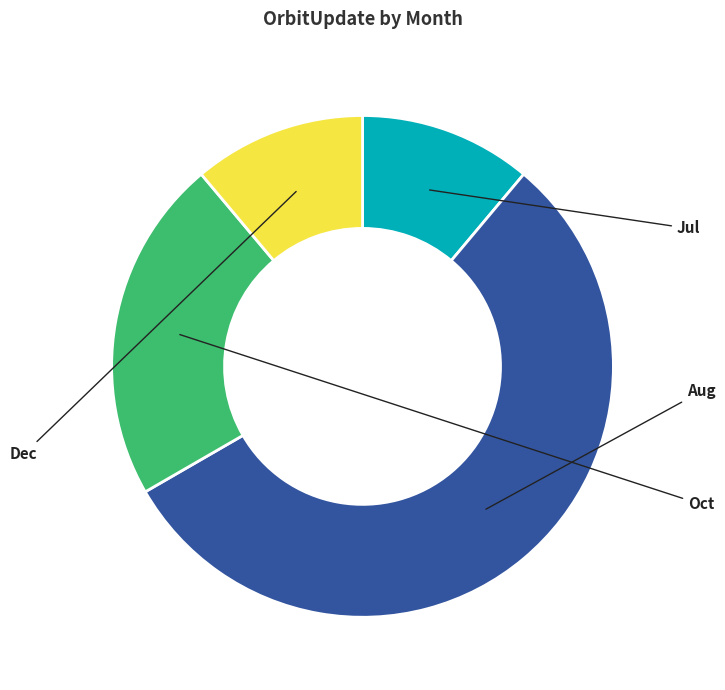

Is the sum of Dec and Jul greater than half?

No